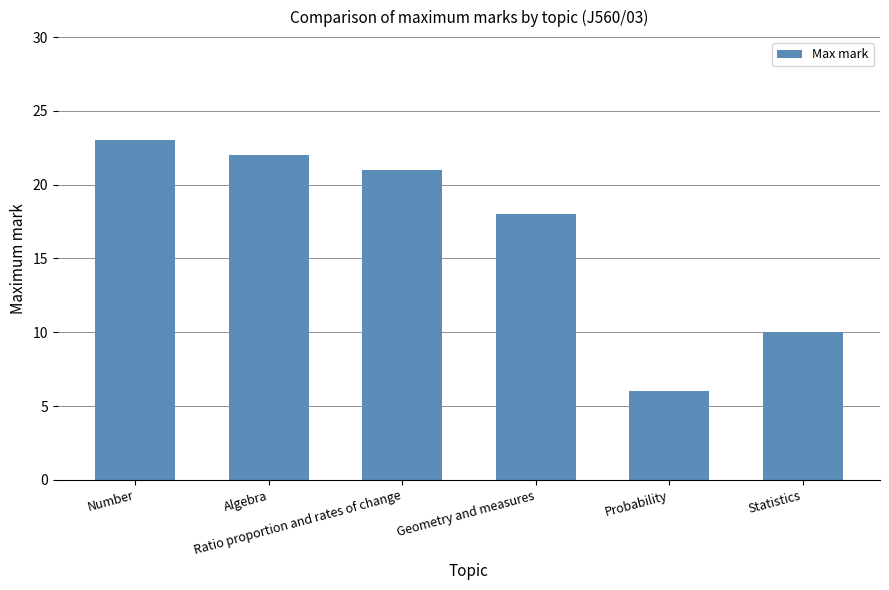

What is the average value?

17